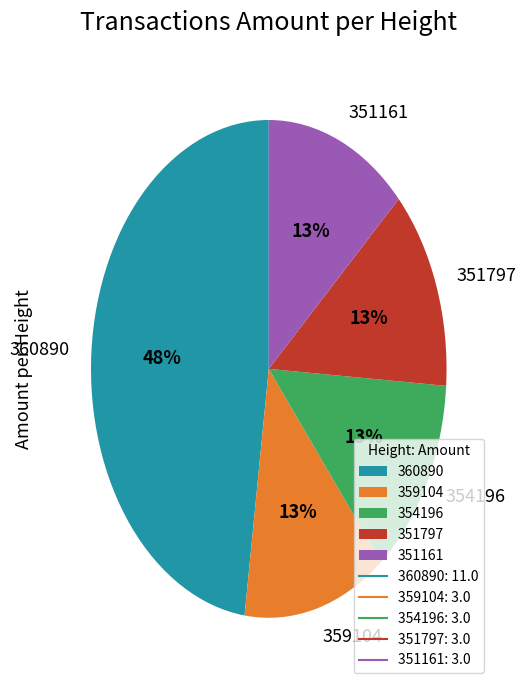

What is the largest slice in the pie chart?

360890